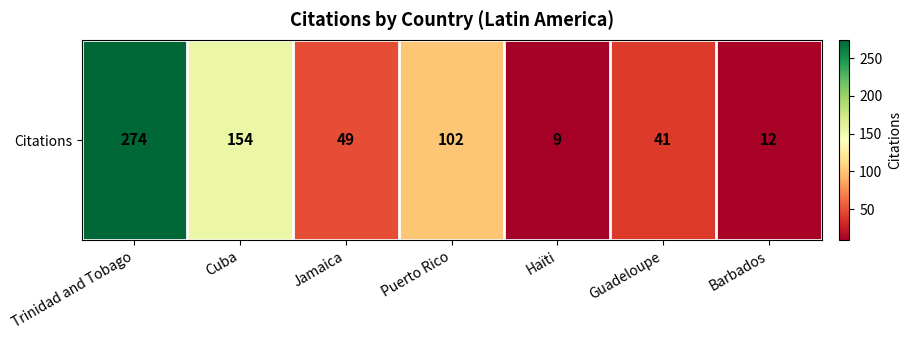

Reading left to right, transcribe all the data shown in this chart.

274	154	49	102	9	41	12